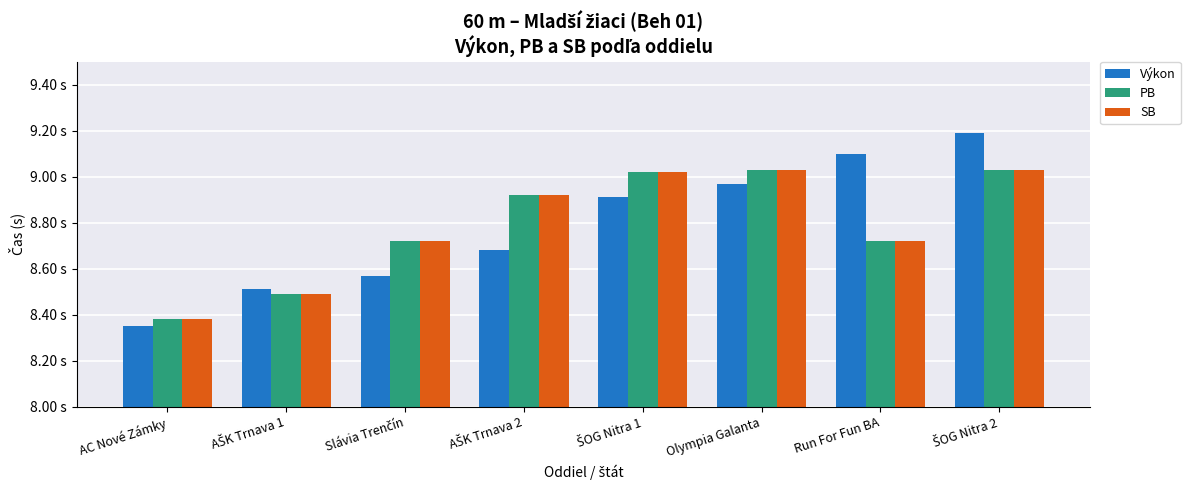

At which label does SB reach its minimum?

AC Nové Zámky